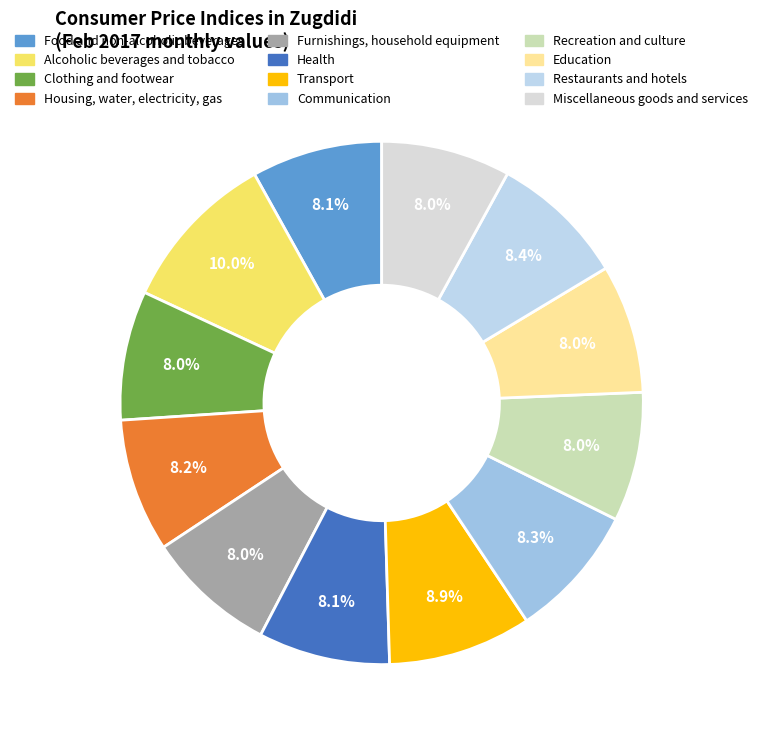

To the nearest percent, what percentage of the pie is Housing, water, electricity, gas?

8%